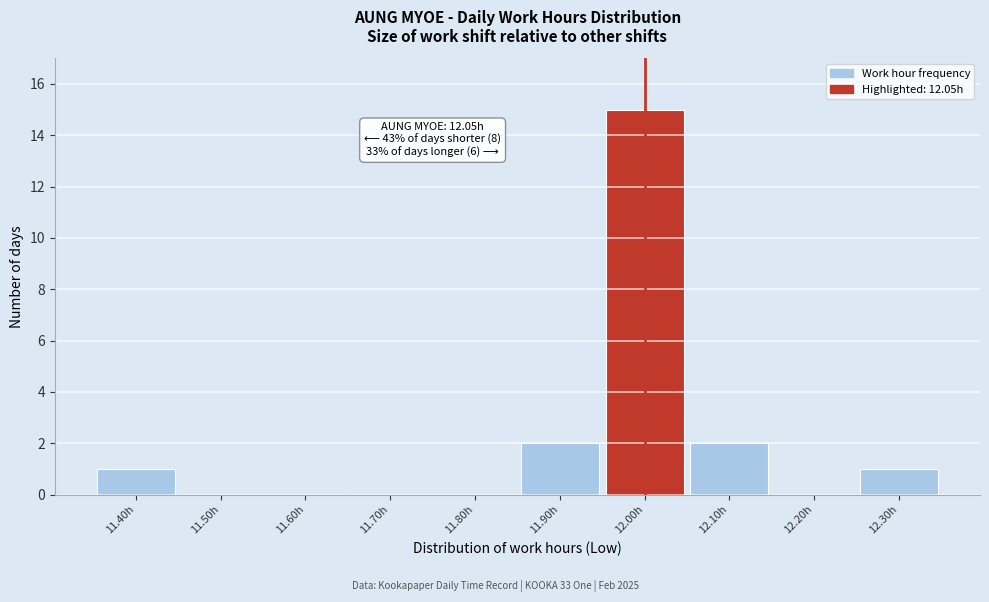

Reading left to right, what are all the values shown in this chart?

11.40h=1	11.50h=0	11.60h=0	11.70h=0	11.80h=0	11.90h=2	12.00h=15	12.10h=2	12.20h=0	12.30h=1